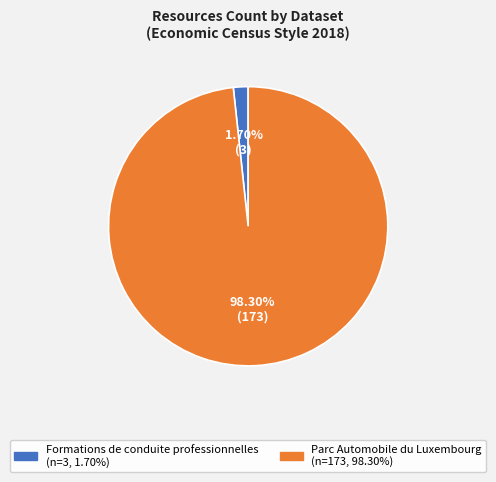

Which has a higher value, Formations de conduite professionnelles or Parc Automobile du Luxembourg?

Parc Automobile du Luxembourg